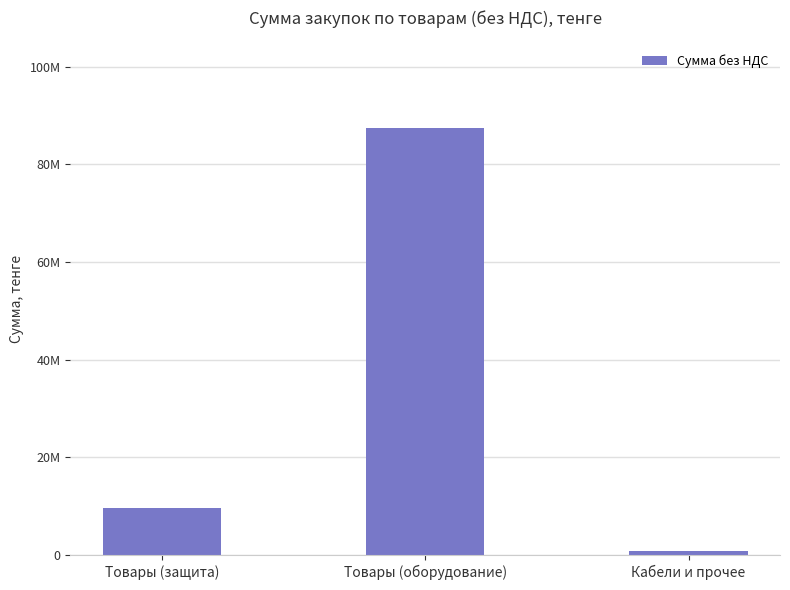

What is the sum of all values?

97824015.7